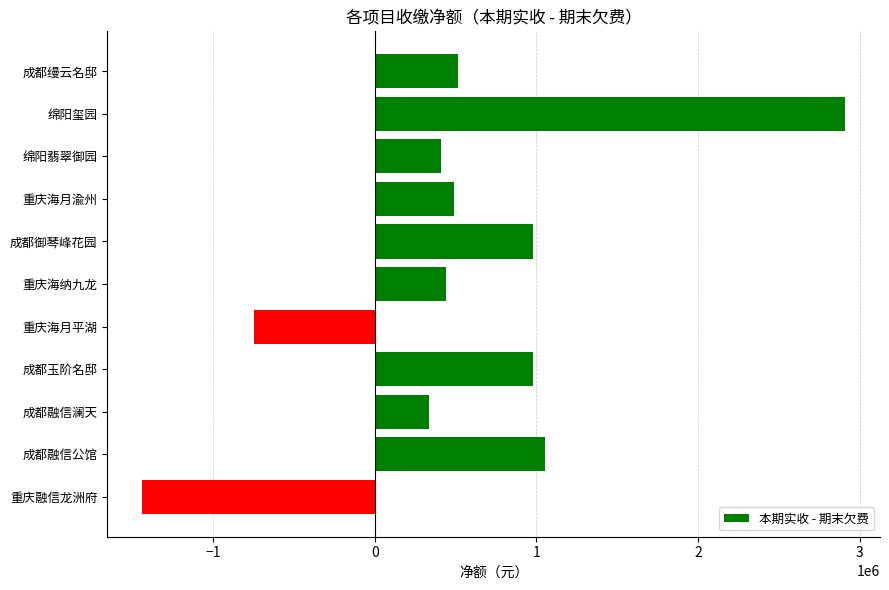

What is the change in value from 成都御琴峰花园 to 重庆海纳九龙?

-537638.3